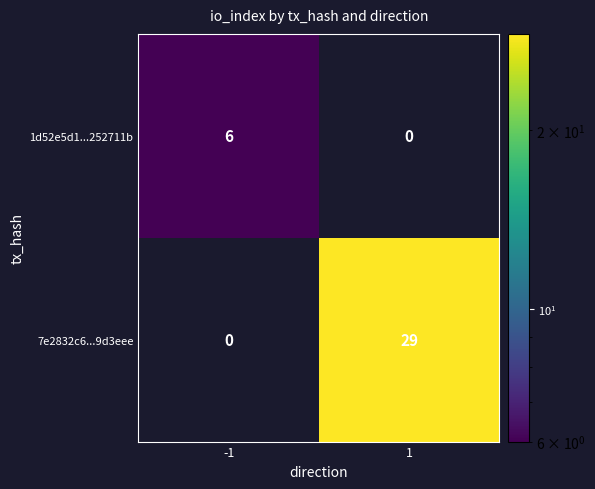

What is the sum of all 1d52e5d1...252711b values?

6